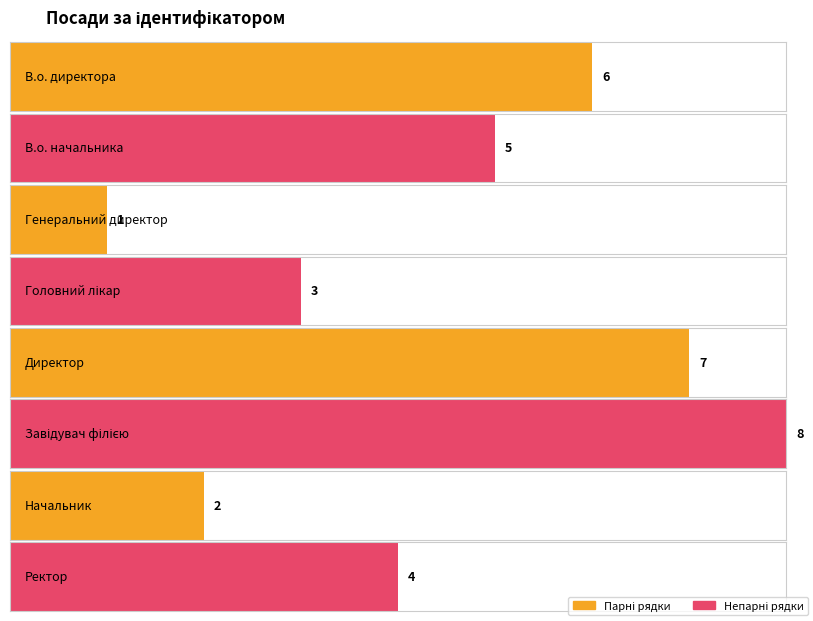

What is the difference between the second highest and second lowest values?

5